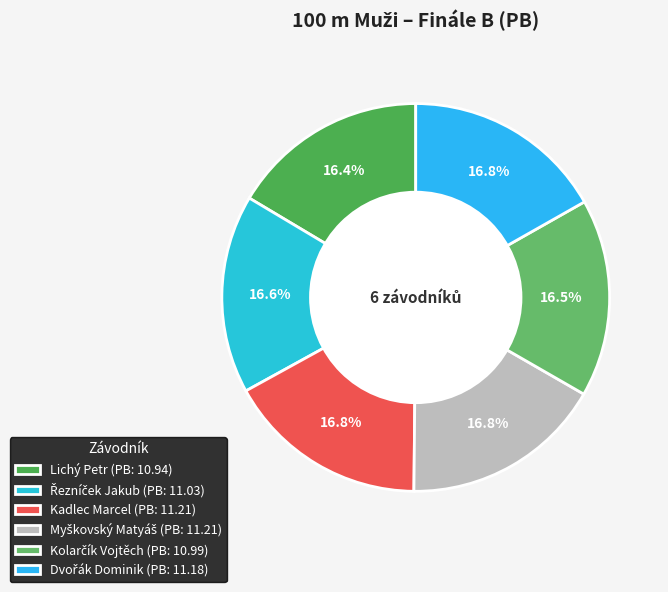

What percentage is NOT represented by Řezníček Jakub?

83.4%